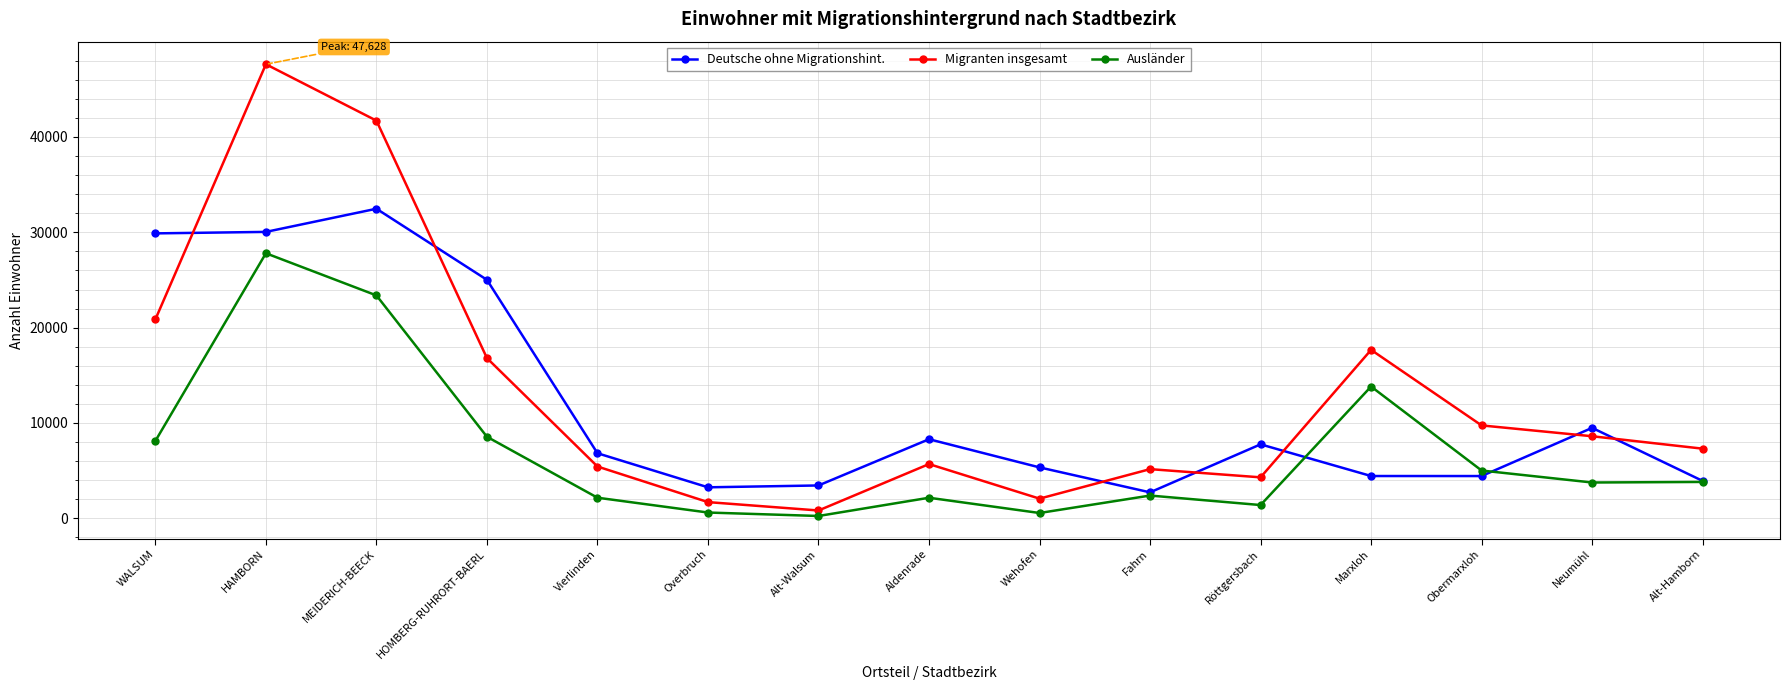

What is the value of the Migranten insgesamt point at the 7th from the left?

821